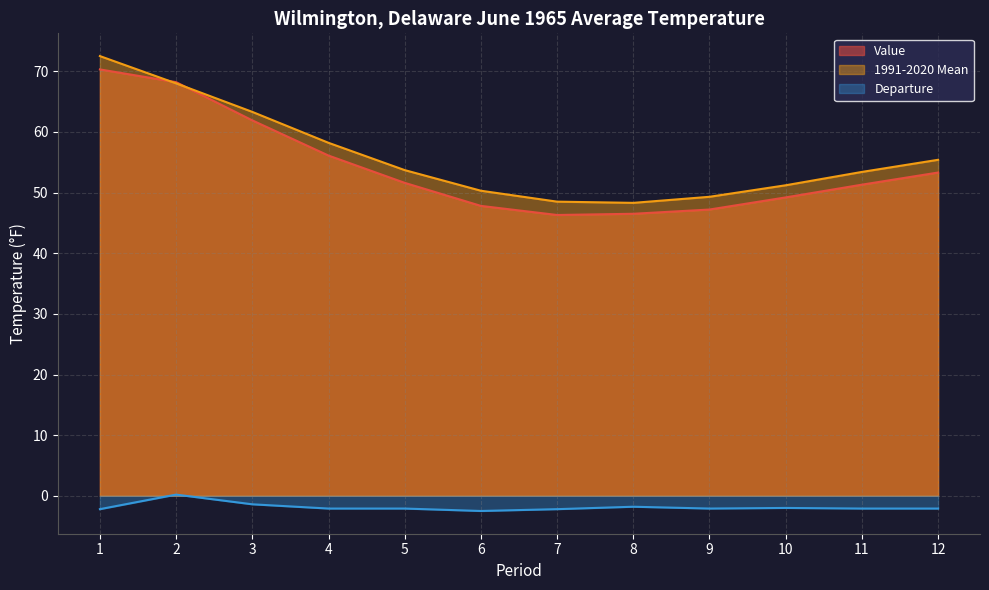

Which has a higher value, 11 or 9?

11